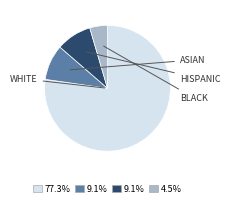

How many segments does this pie chart have?

4